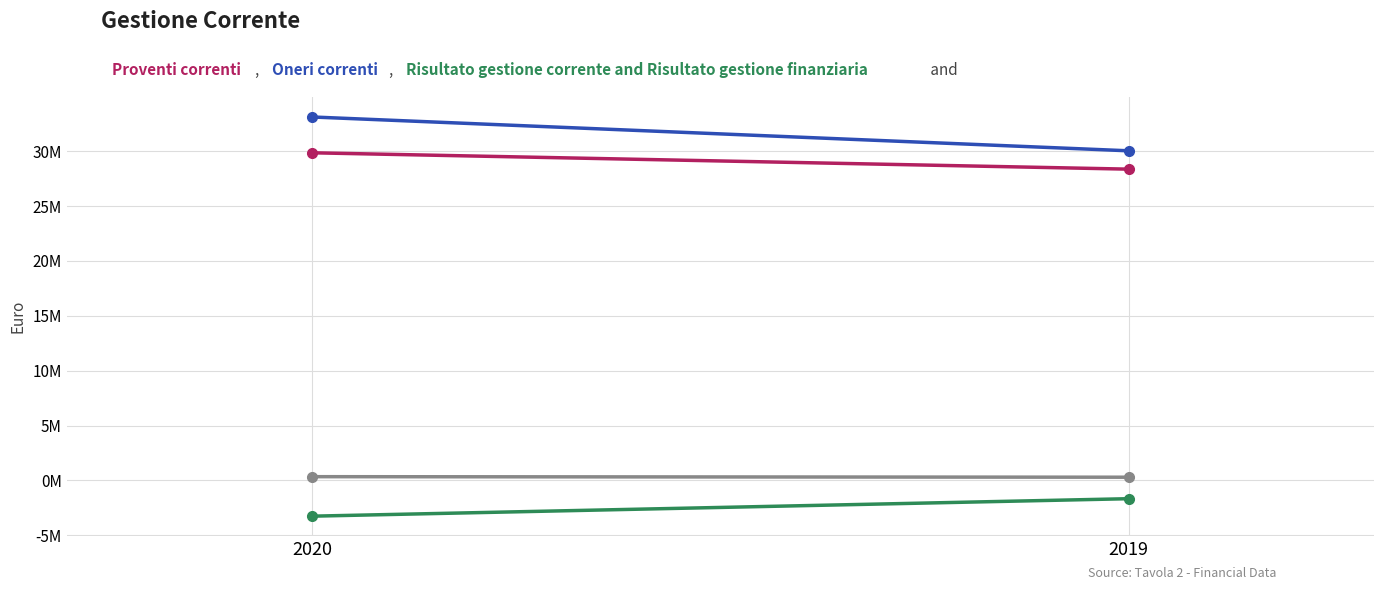

At which label does Proventi correnti reach its minimum?

2019